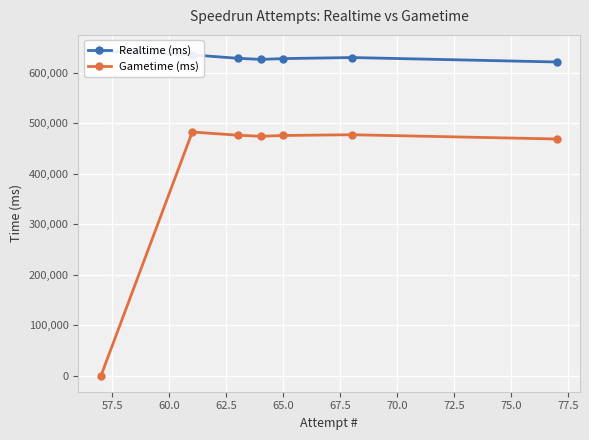

What is the difference between the second highest and second lowest values in the Gametime (ms) series?

8453